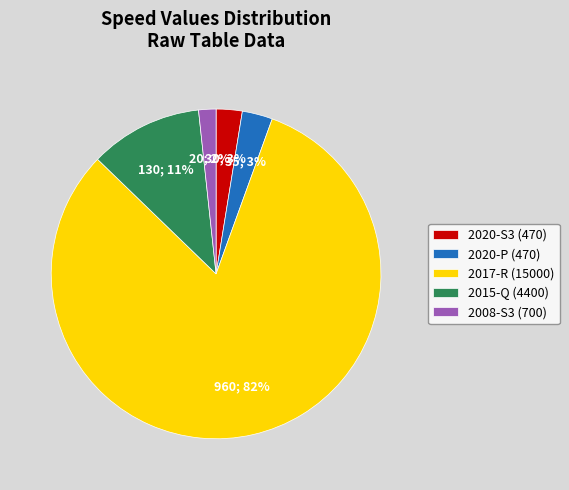

Which category has the biggest portion of the pie?

2017-R (15000)